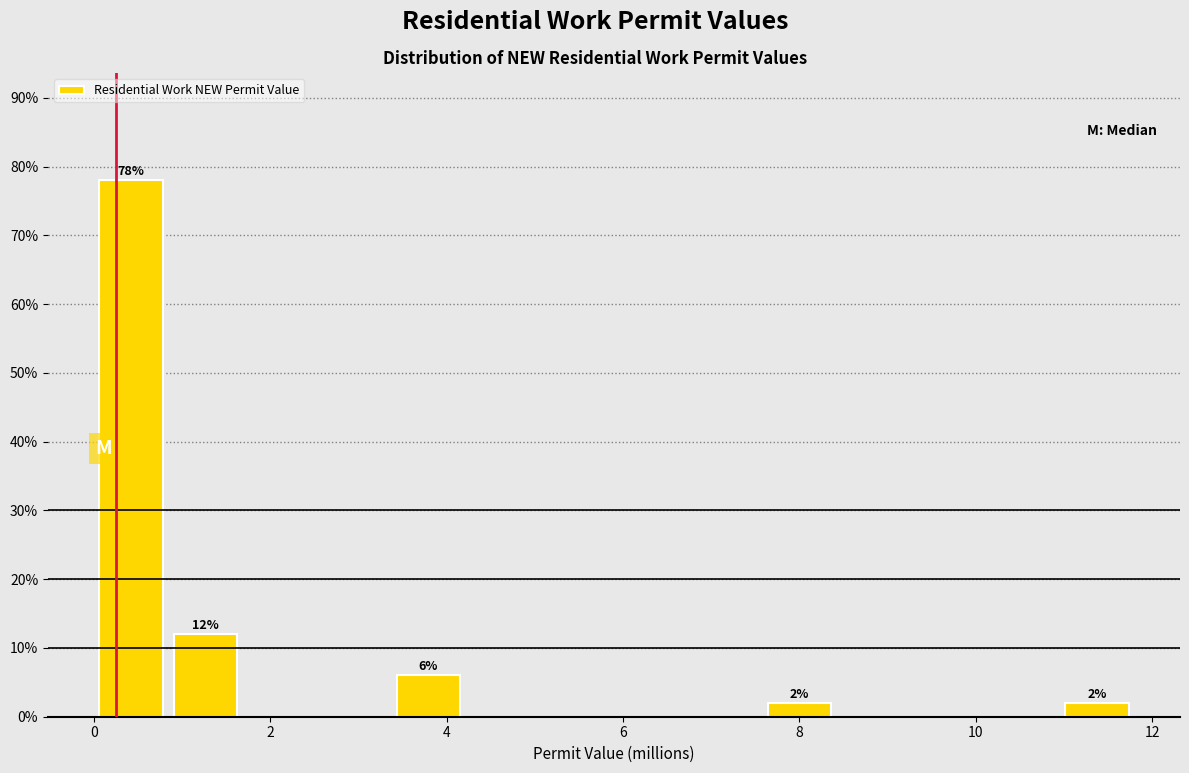

Over which range of the x-axis is the bar tallest?

0.0 to 0.8